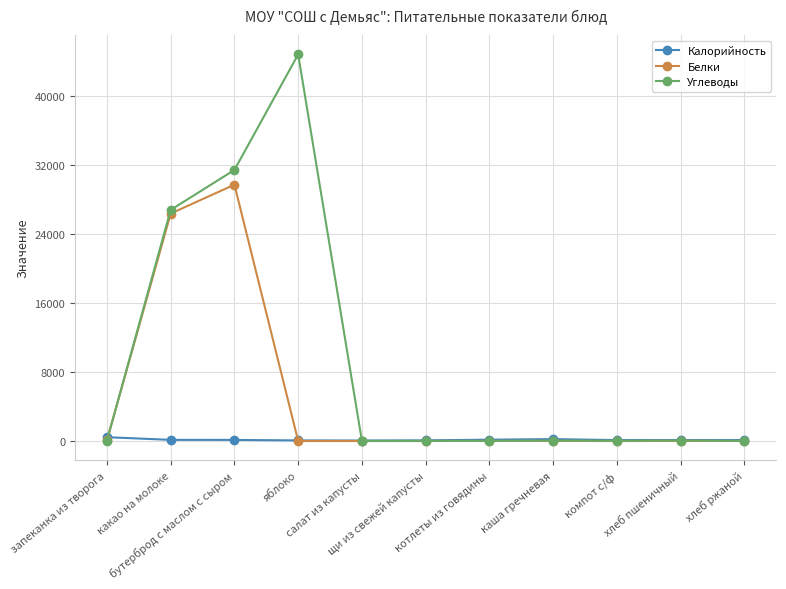

List the series in order of their overall mean, highest first.

Углеводы, Белки, Калорийность